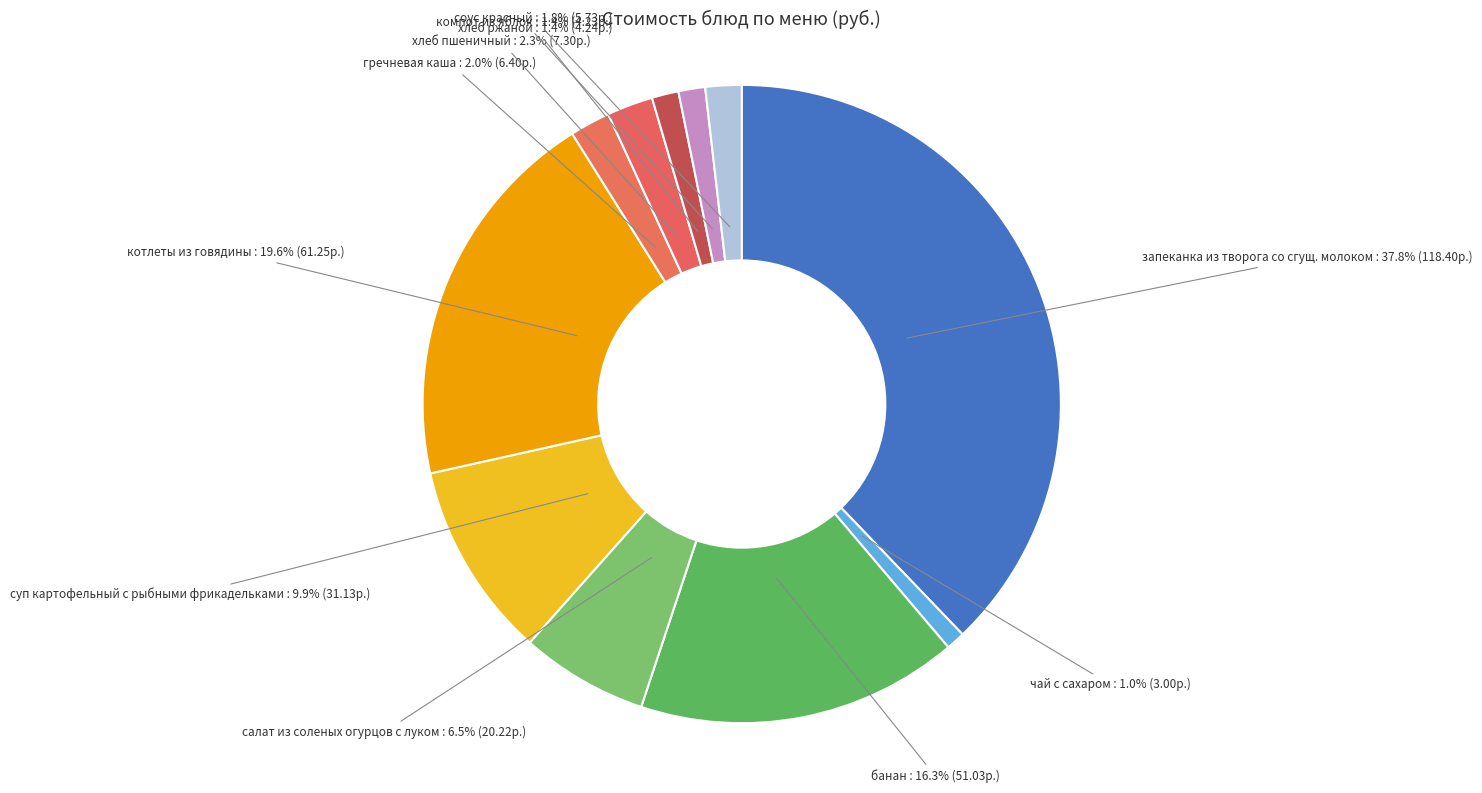

Does any single category account for the majority?

No